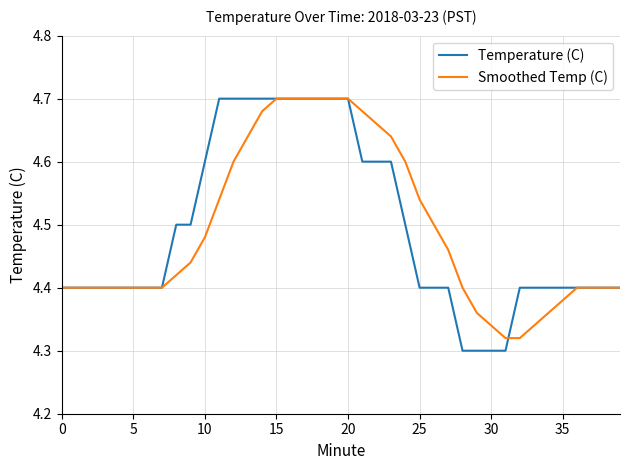

What is the sum of all Smoothed Temp (C) values?

179.7